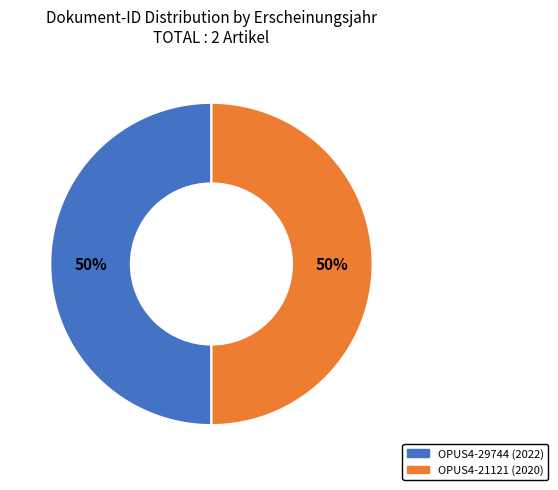

To the nearest percent, what is the average slice percentage?

50%